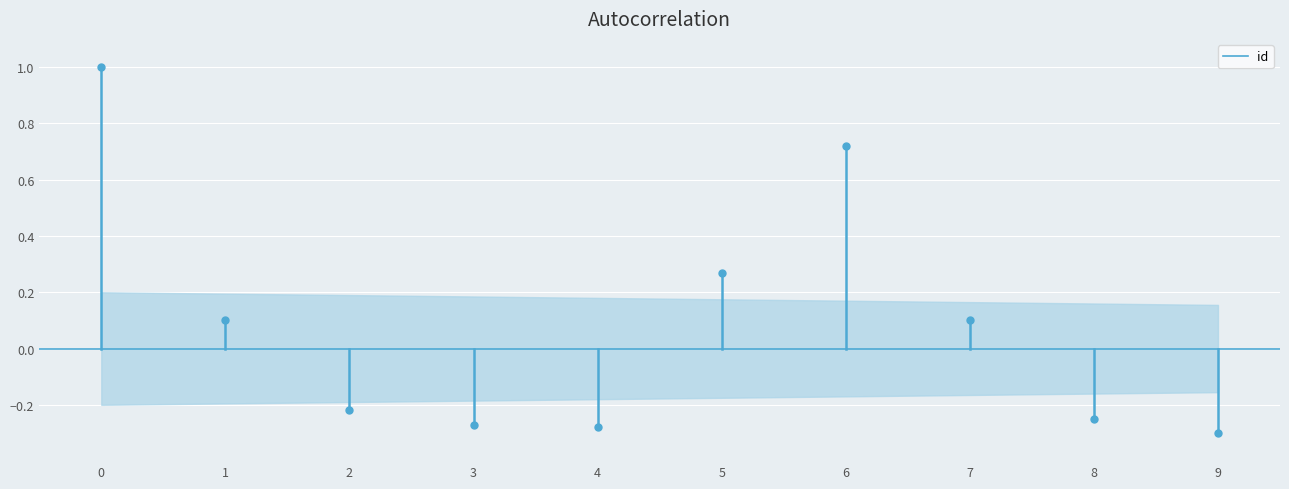

What is the maximum value shown in the chart?

1